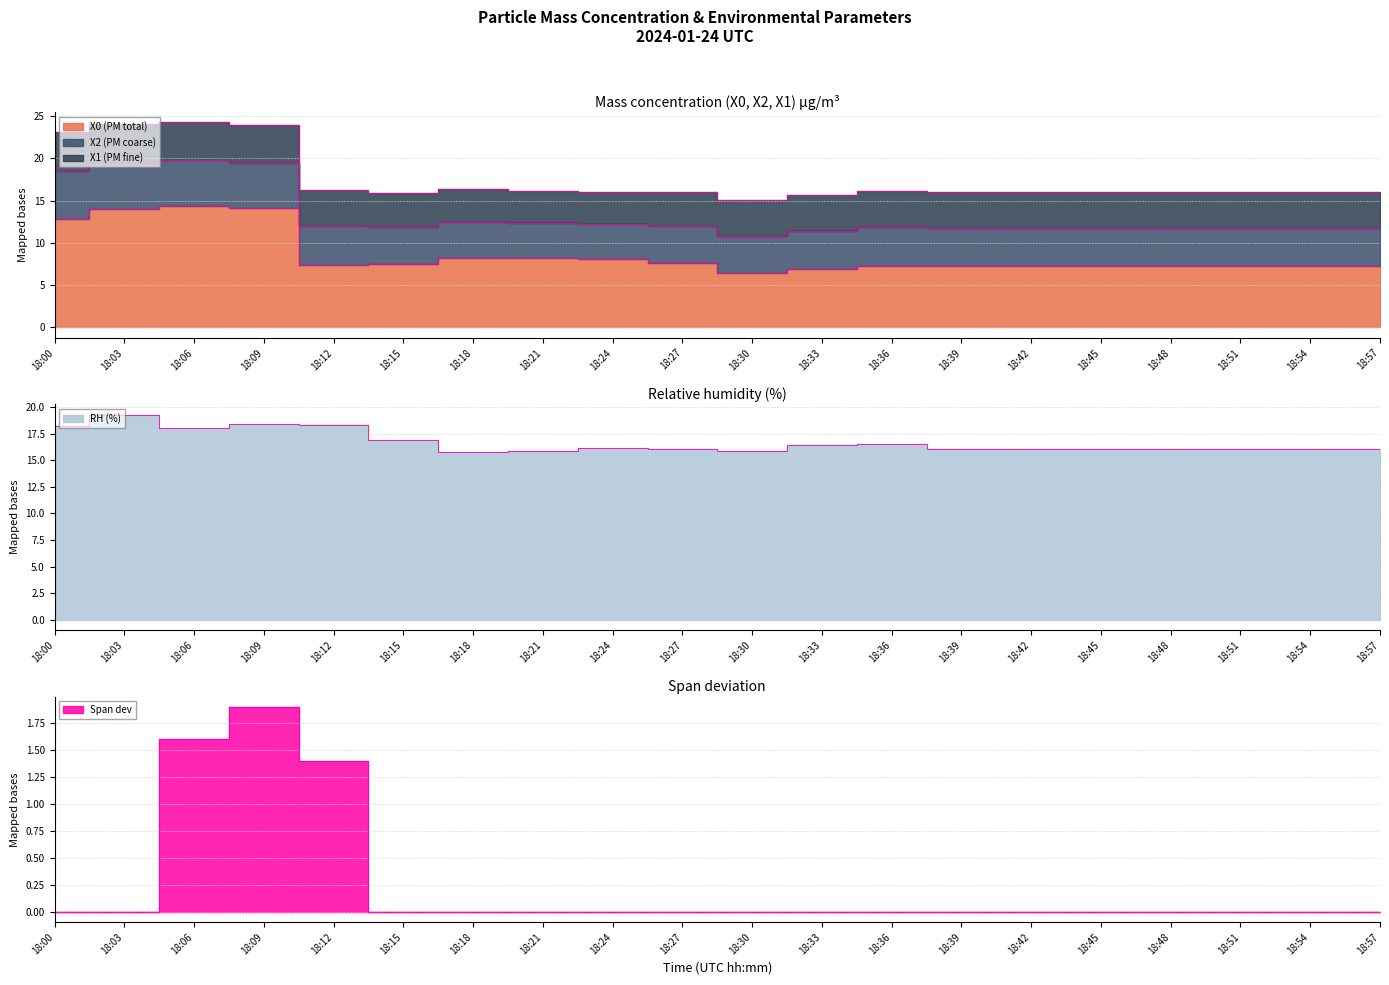

Which has a higher value, 18:18 or 18:42?

18:18